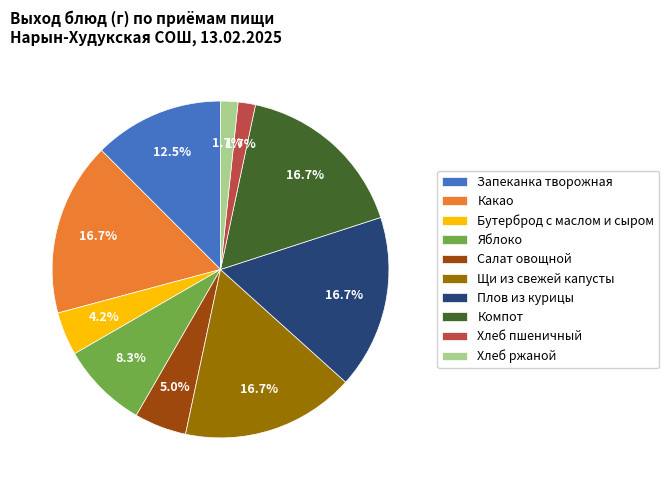

Is the sum of Плов из курицы and Бутерброд с маслом и сыром greater than half?

No